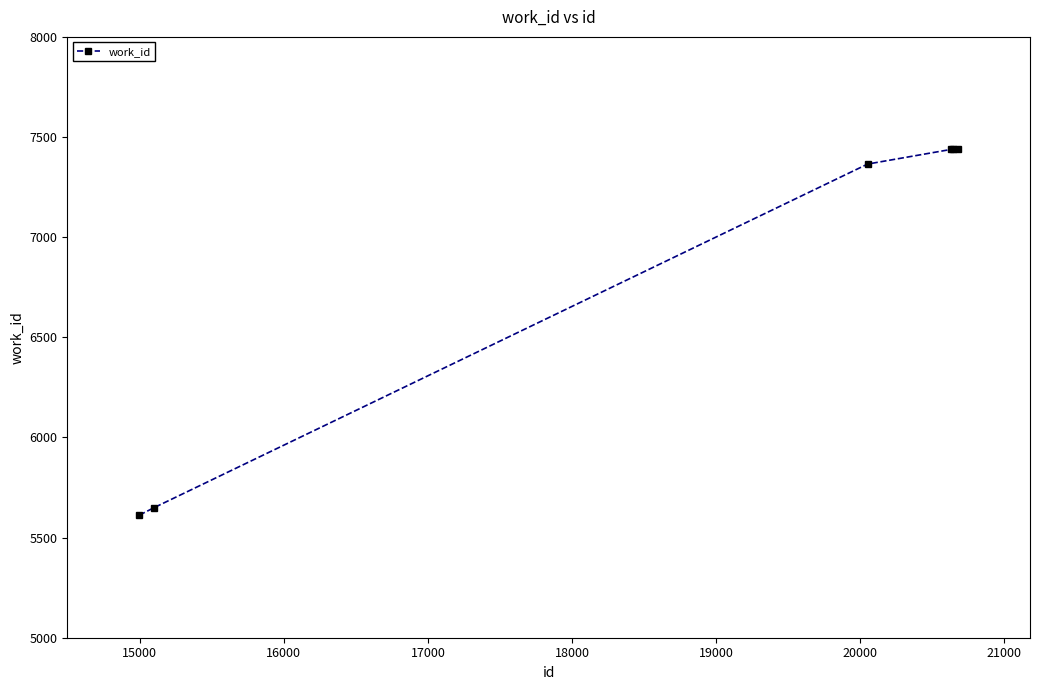

How many data points does each series have?

6